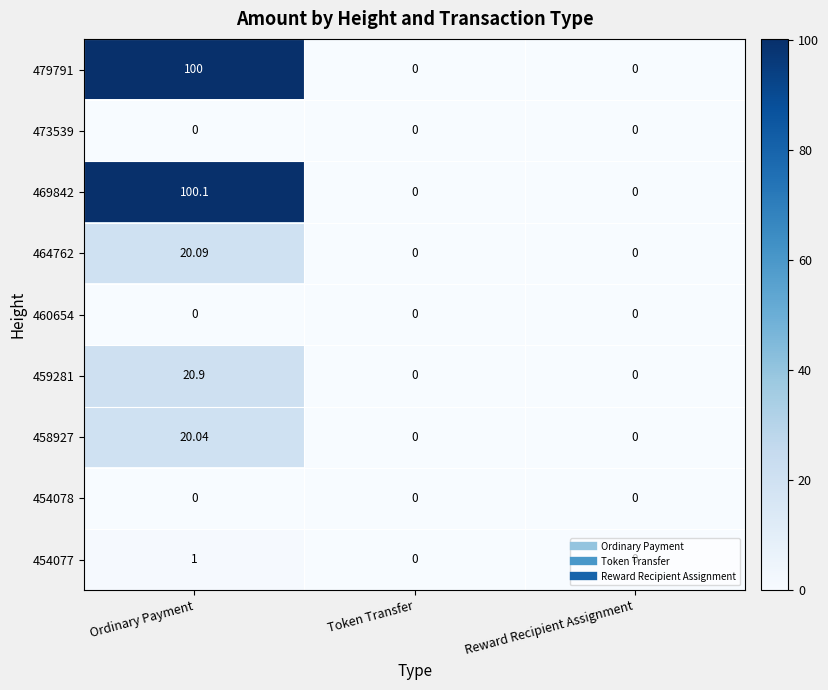

At which category is the sum across all series the highest?

Ordinary Payment